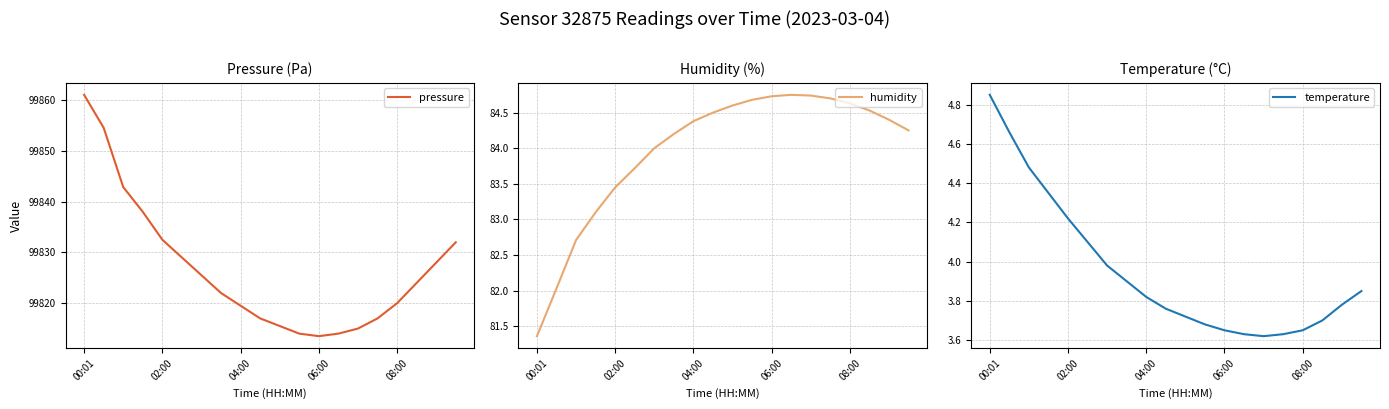

Rank the series at 15 from lowest to highest value.

temperature, humidity, pressure